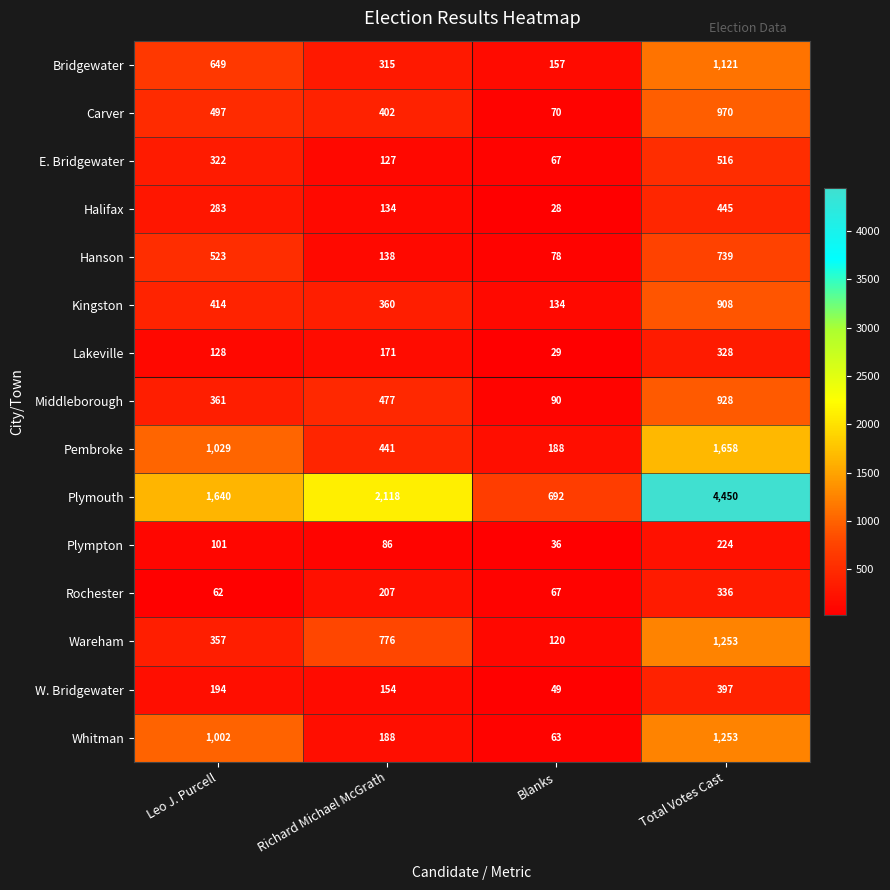

Is the value of Lakeville at Blanks greater than the value of Plympton at Total Votes Cast?

No